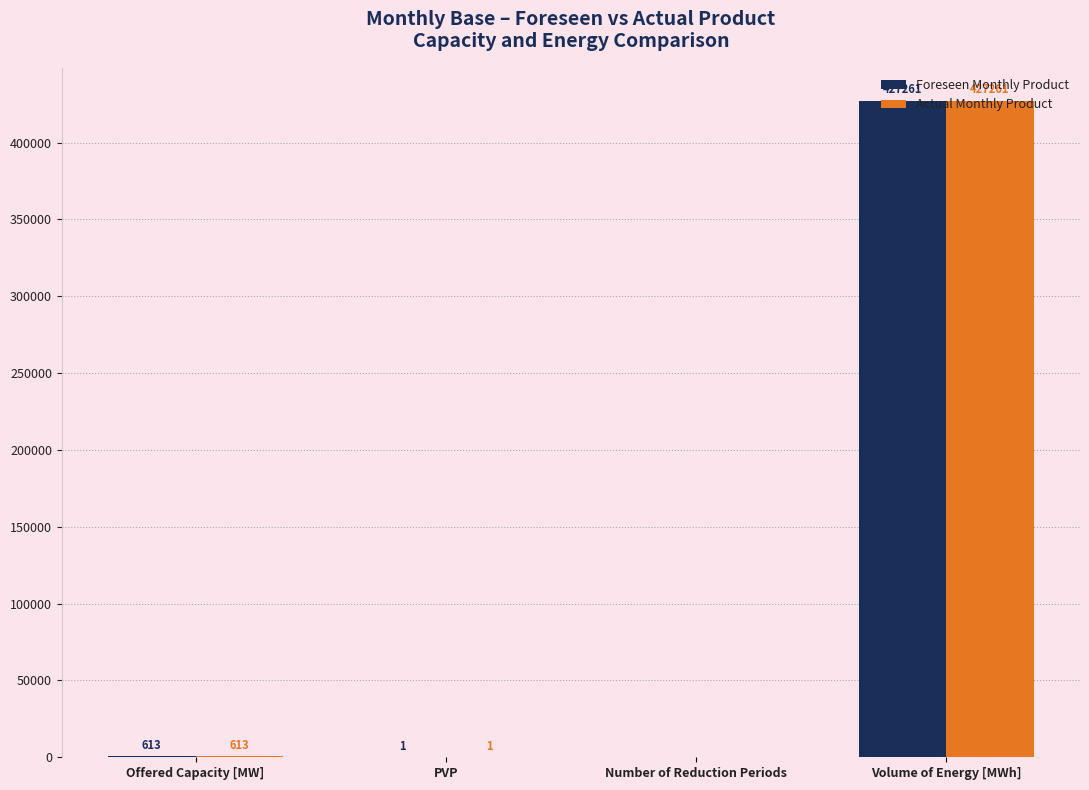

Reading right to left, transcribe all the data shown in this chart.

Foreseen Monthly Product: 427261	0	1	613
Actual Monthly Product: 427261	0	1	613